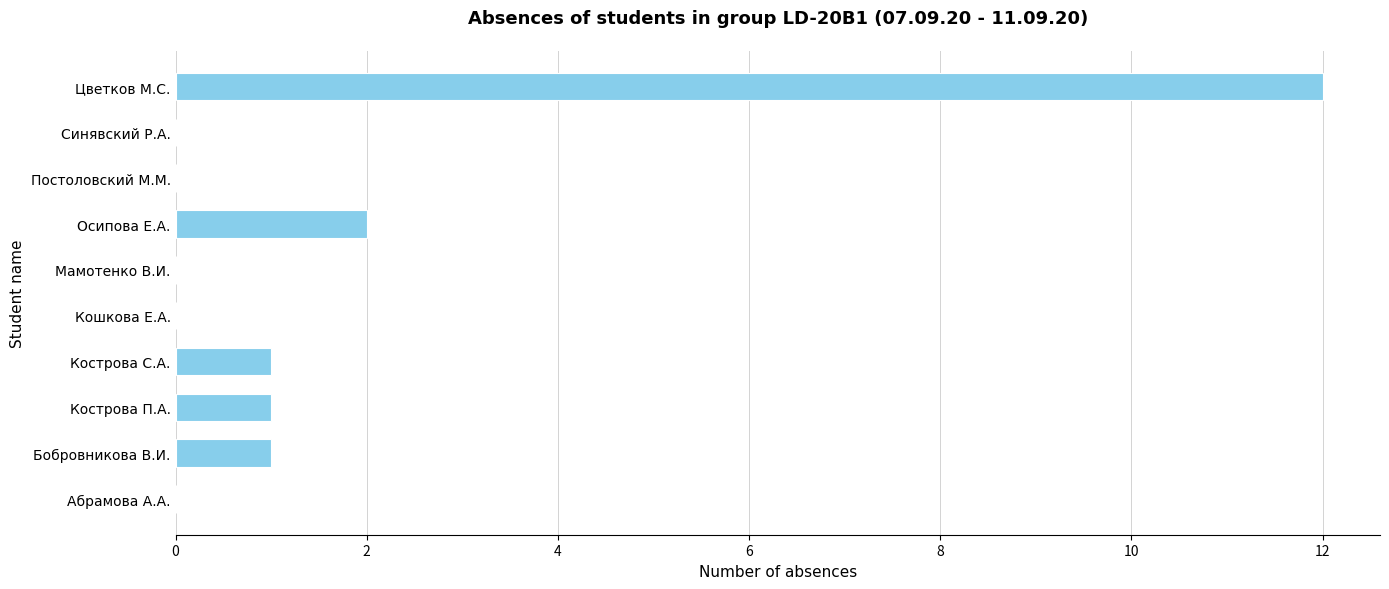

What is the maximum value shown in the chart?

12